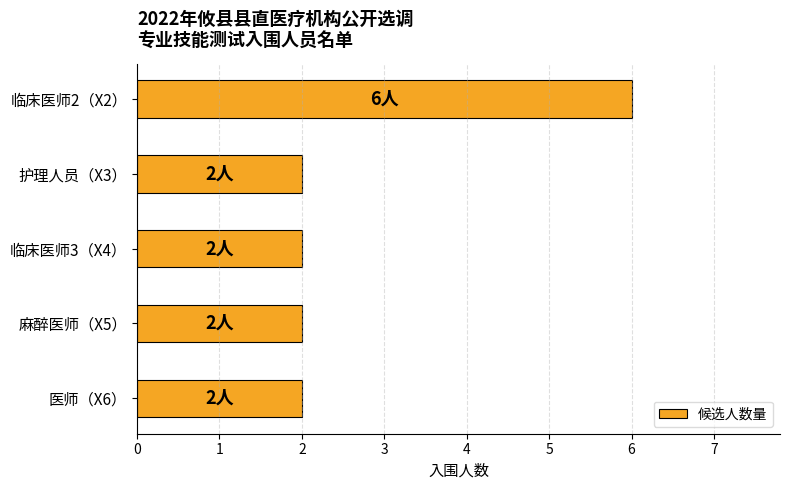

Between 护理人员（X3） and 临床医师2（X2）, which is larger?

临床医师2（X2）